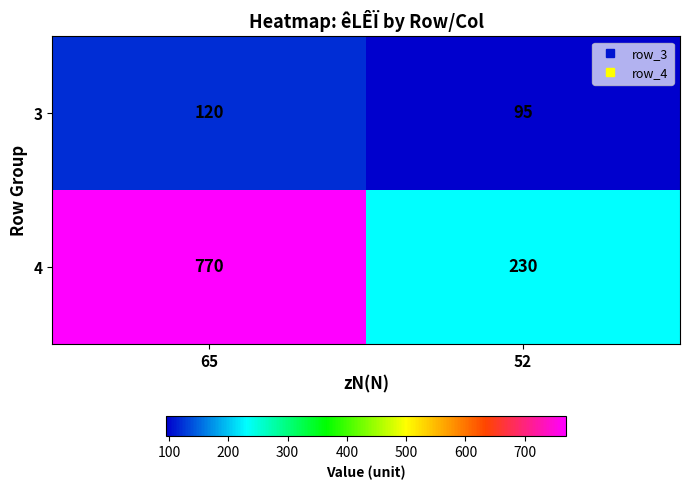

At which category is the sum across all series the highest?

65